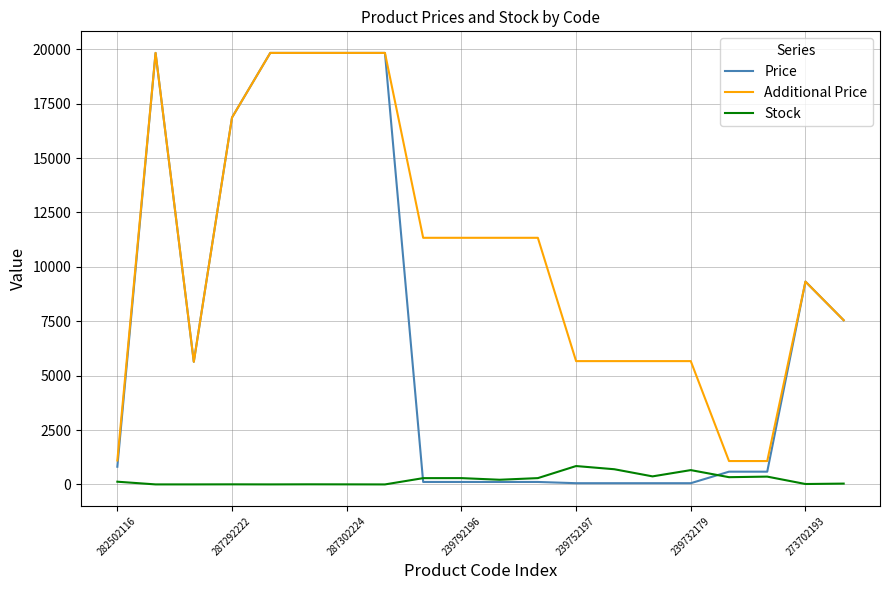

Does the chart have visible grid lines?

Yes